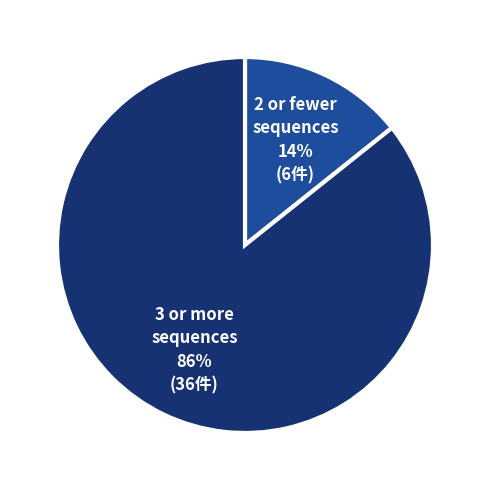

Is it true that 3 or more sequences is 86% of the pie?

True